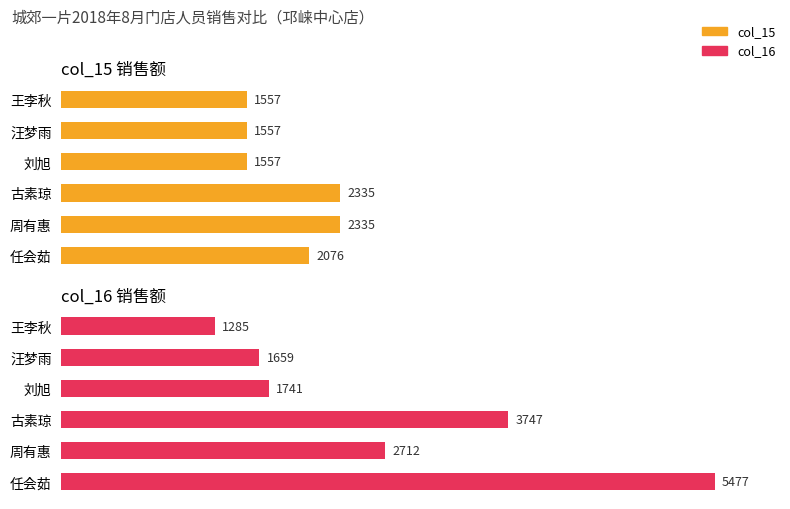

Rank the series by their maximum value, from highest to lowest.

col_16, col_15